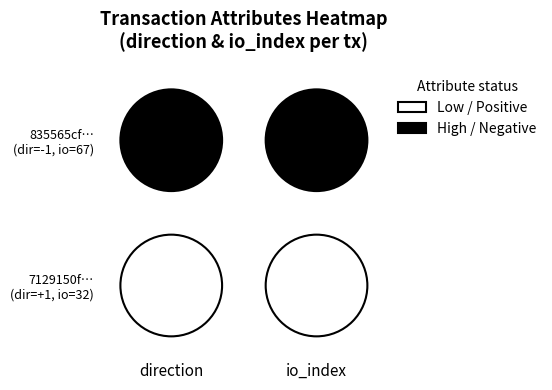

Which series has the largest total across all categories?

835565cf82caebb7975dd7d20e80fe0304d6eff